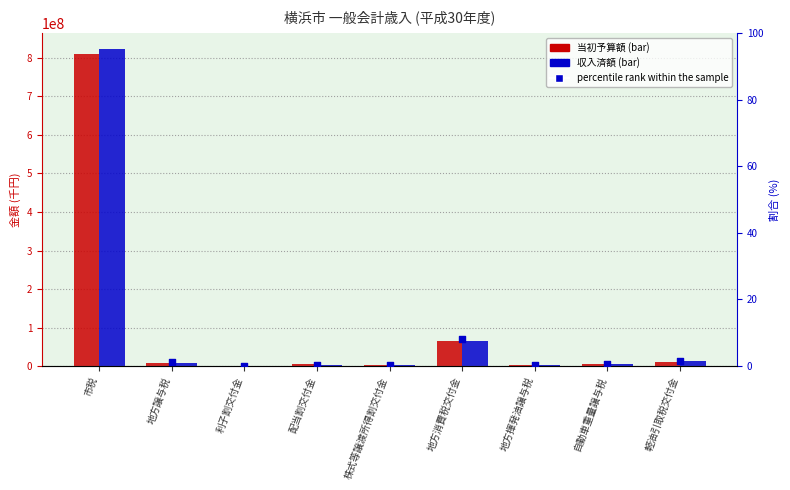

Which series has the largest total across all categories?

収入済額